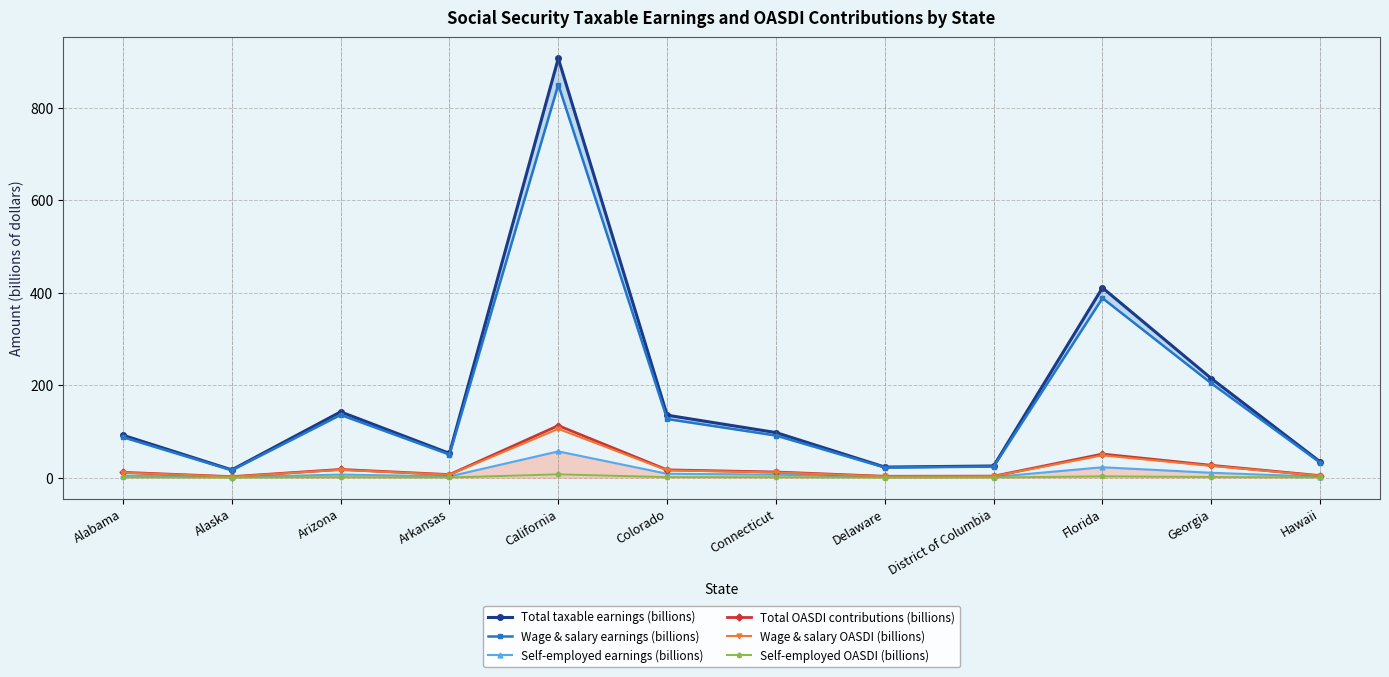

What is the maximum value for Self-employed OASDI (billions)?

7.0